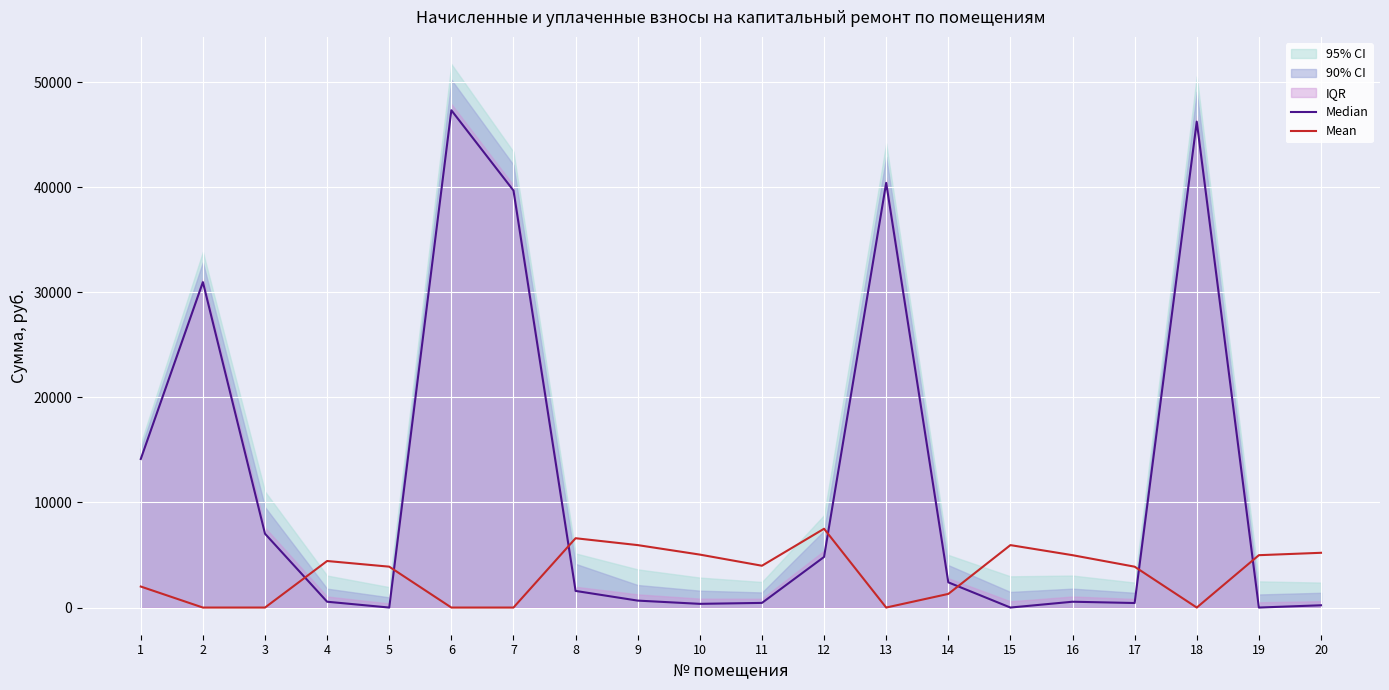

Rank the series by their maximum value, from lowest to highest.

Mean, Median